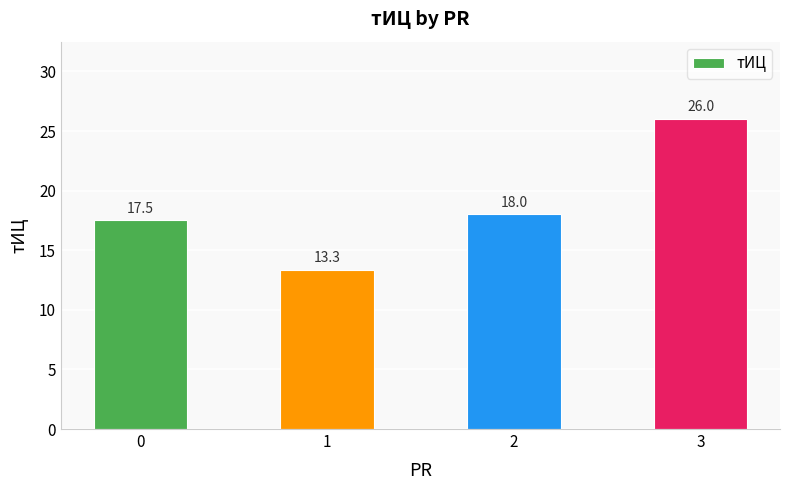

Are the bars grouped side by side (vs. stacked)?

No